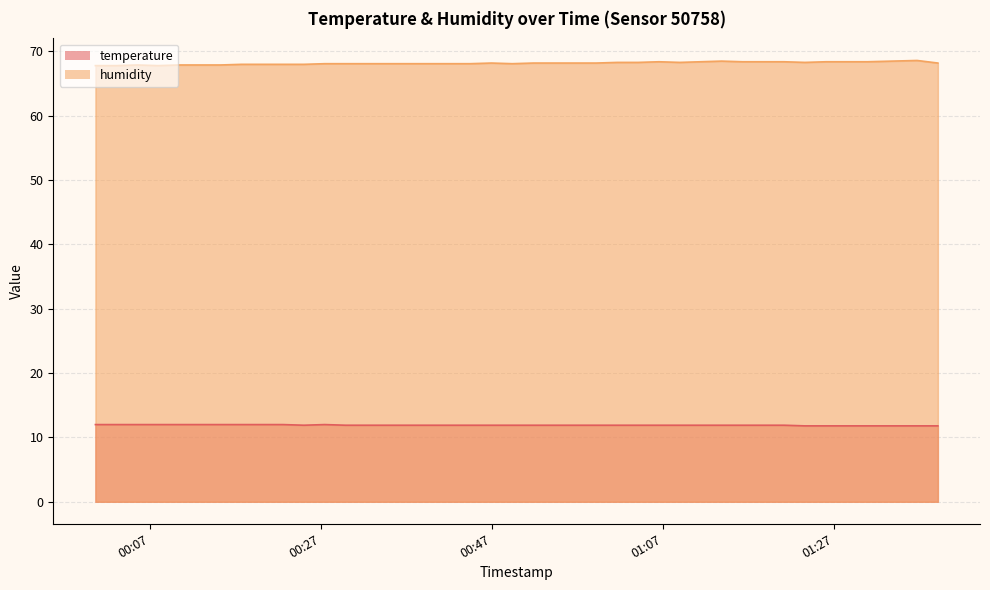

What is the maximum value shown in the chart?

68.6